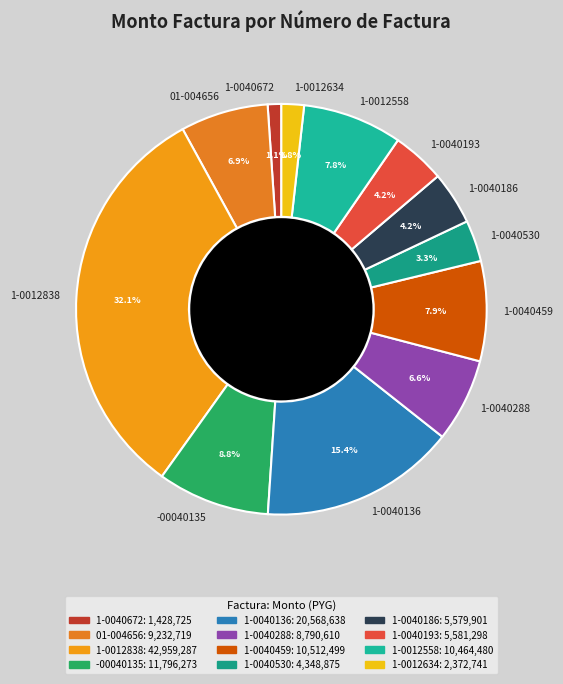

Which category has the biggest portion of the pie?

1-0012838